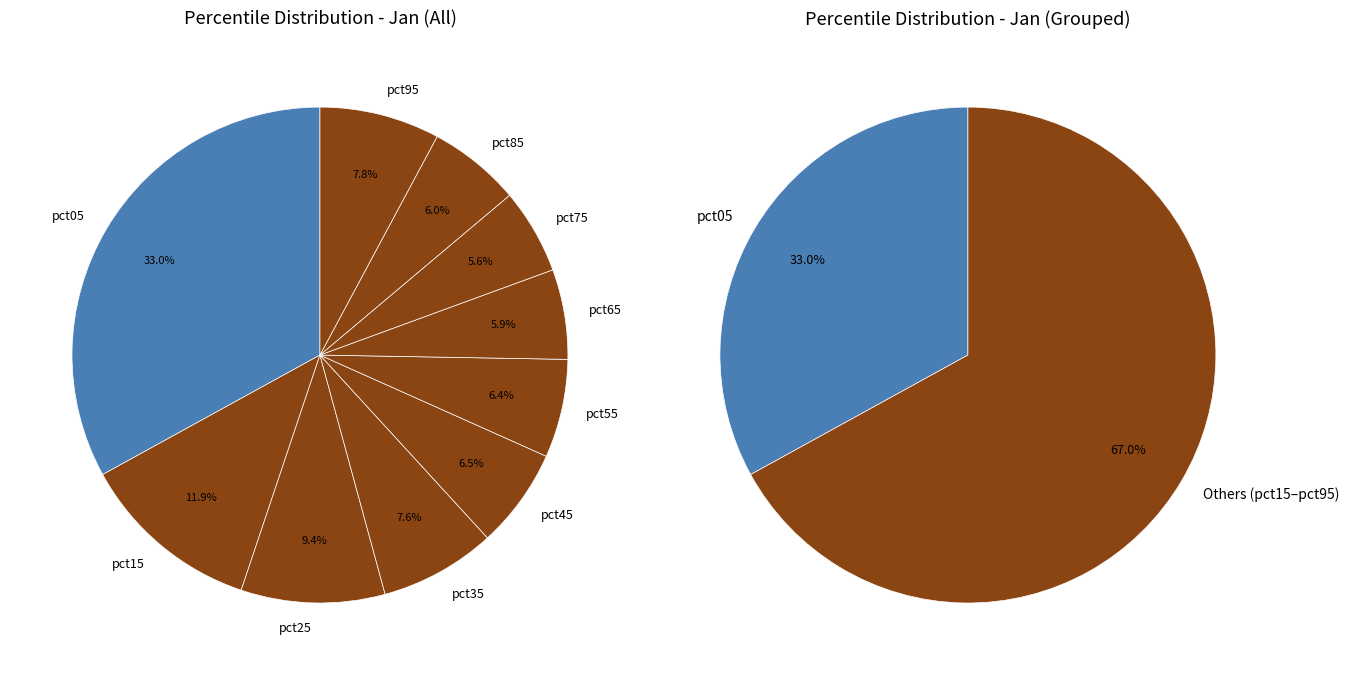

Which slice is the smallest?

pct75